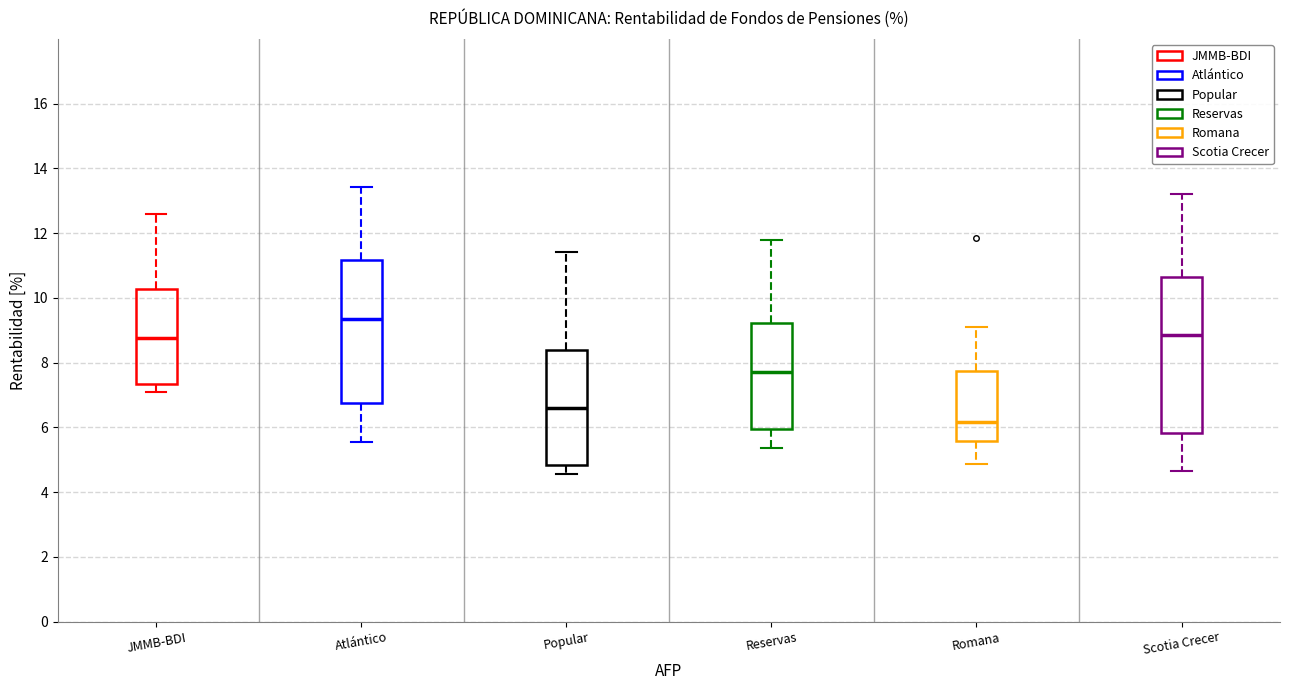

Where is the upper edge of the box for Popular on the y-axis? The values are not printed on the chart, so give them approximately, as read against the axis.

8.4